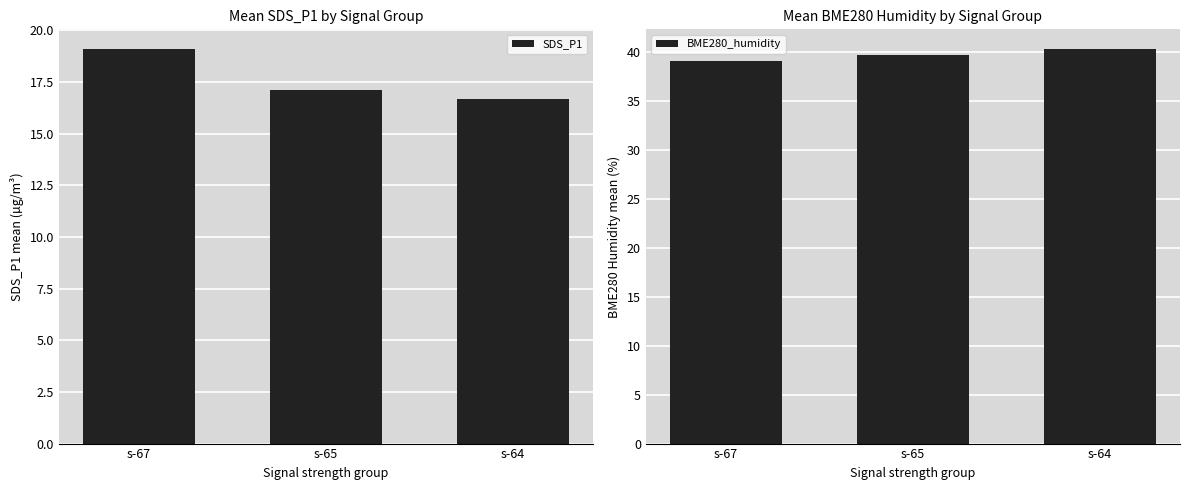

Count the number of data series in this chart.

2